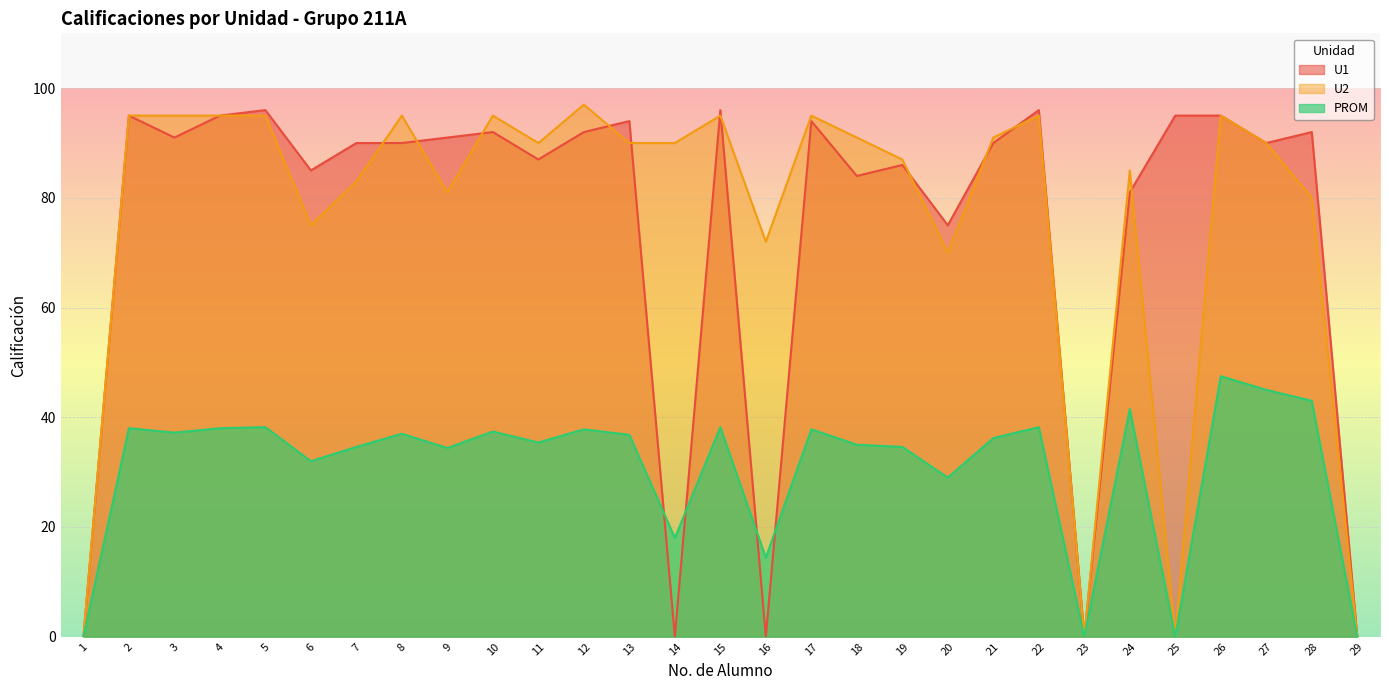

Which has a higher value, 7 or 22?

22